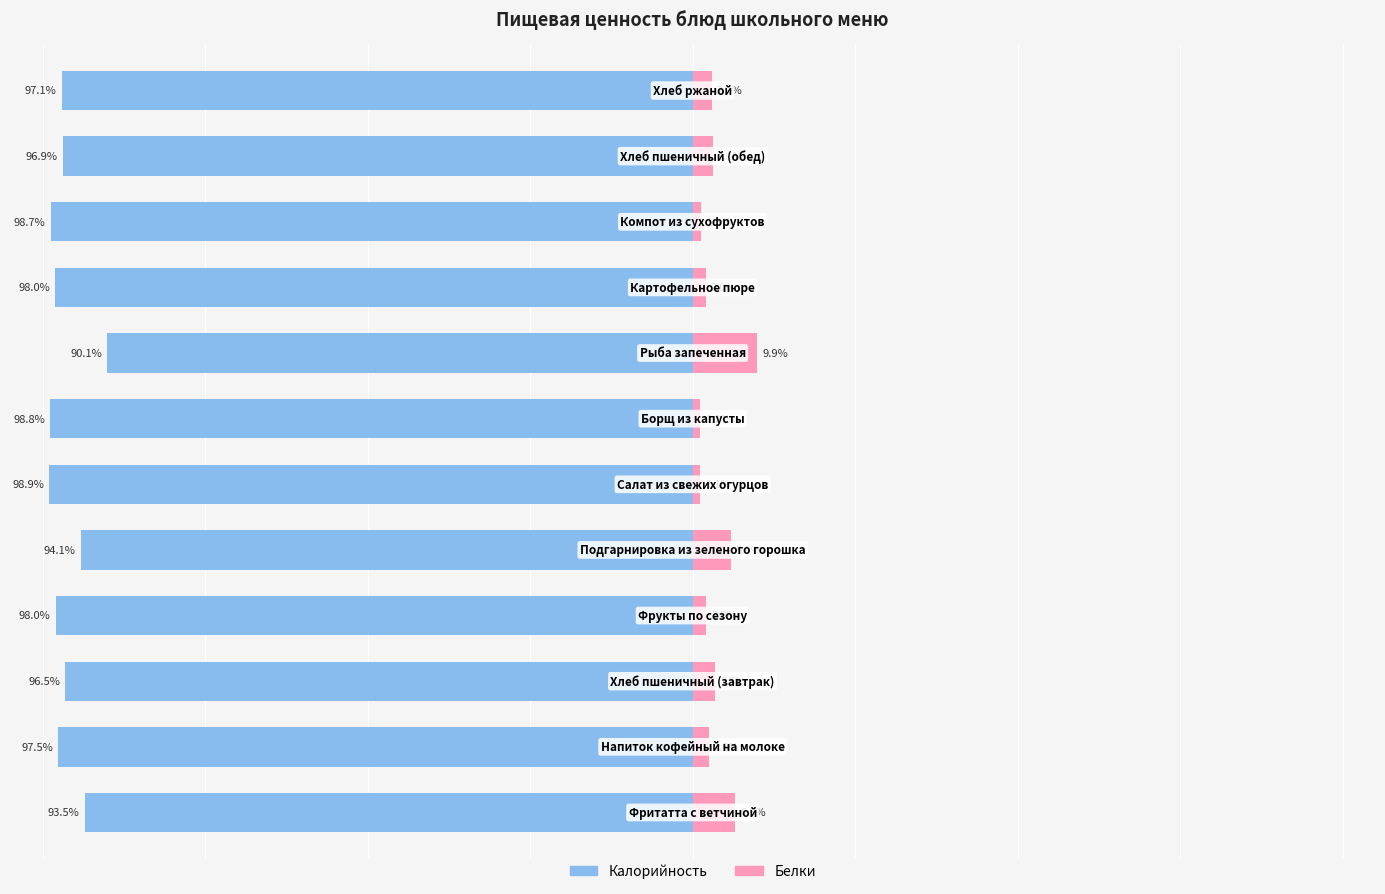

How many groups of bars are there?

12